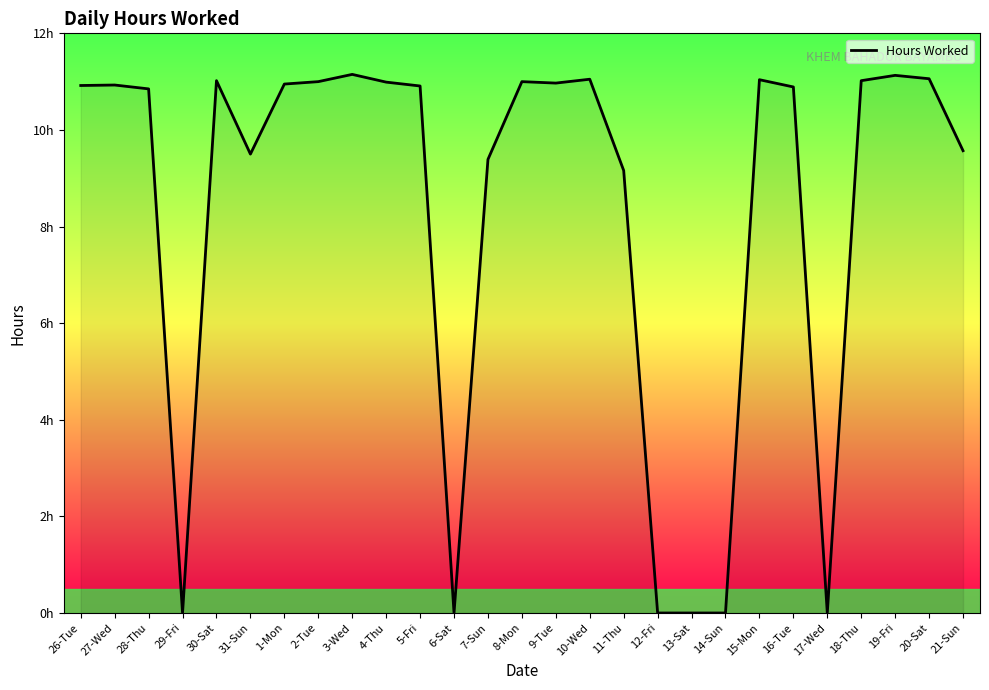

Does the chart display data point markers on the line(s)?

No